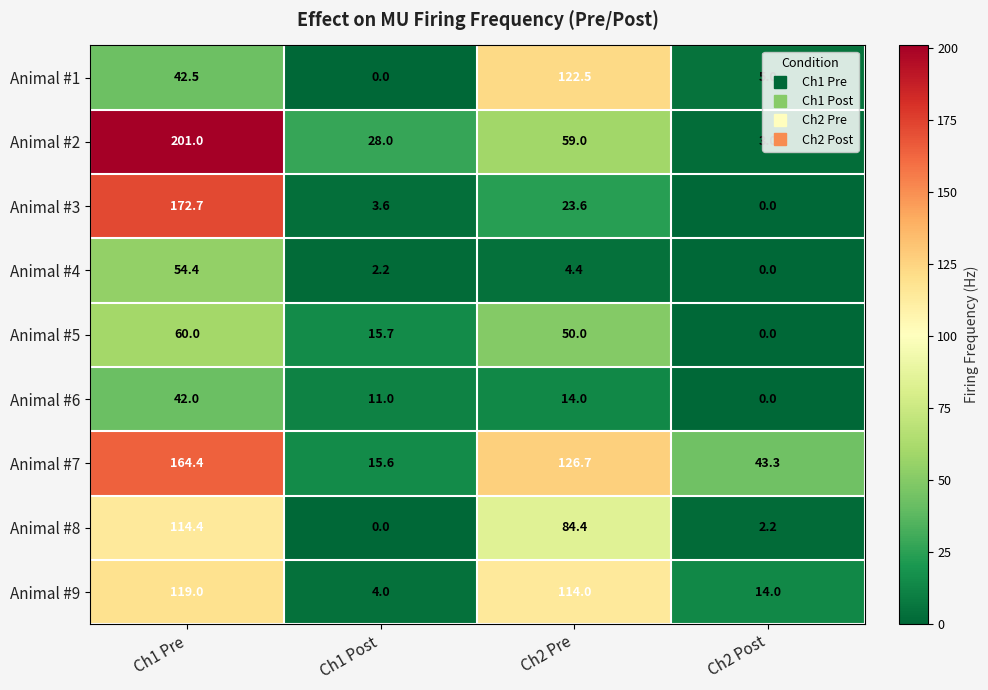

What is the difference between the Animal #4 values at Ch1 Post and Ch1 Pre?

52.2